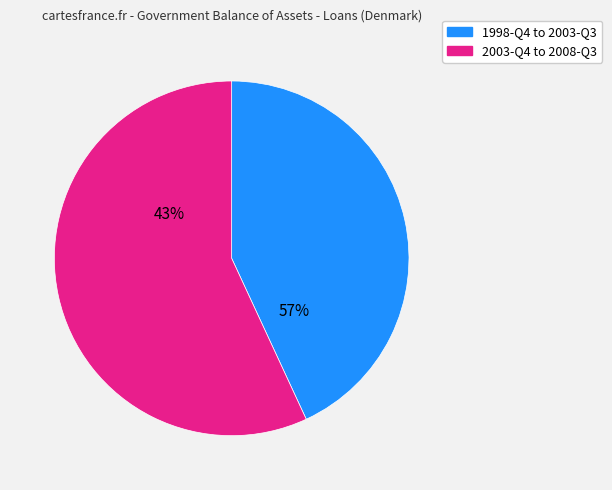

Is it true that 2008-Q1 is 15% of the pie?

False